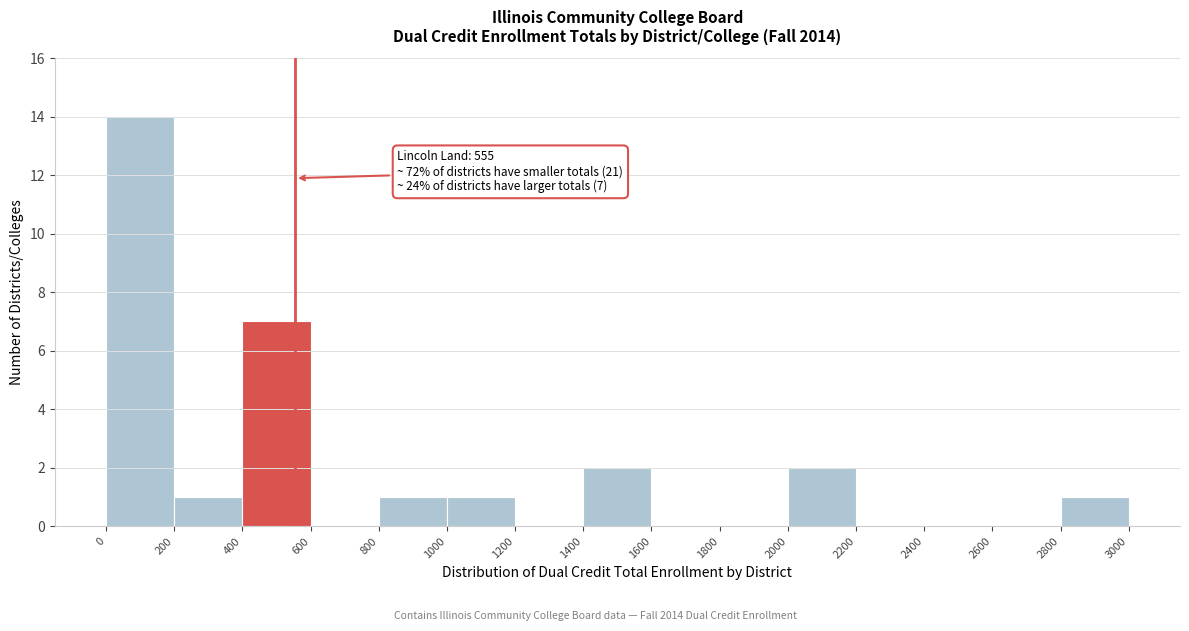

Over which range of the x-axis is the bar tallest?

0 to 200